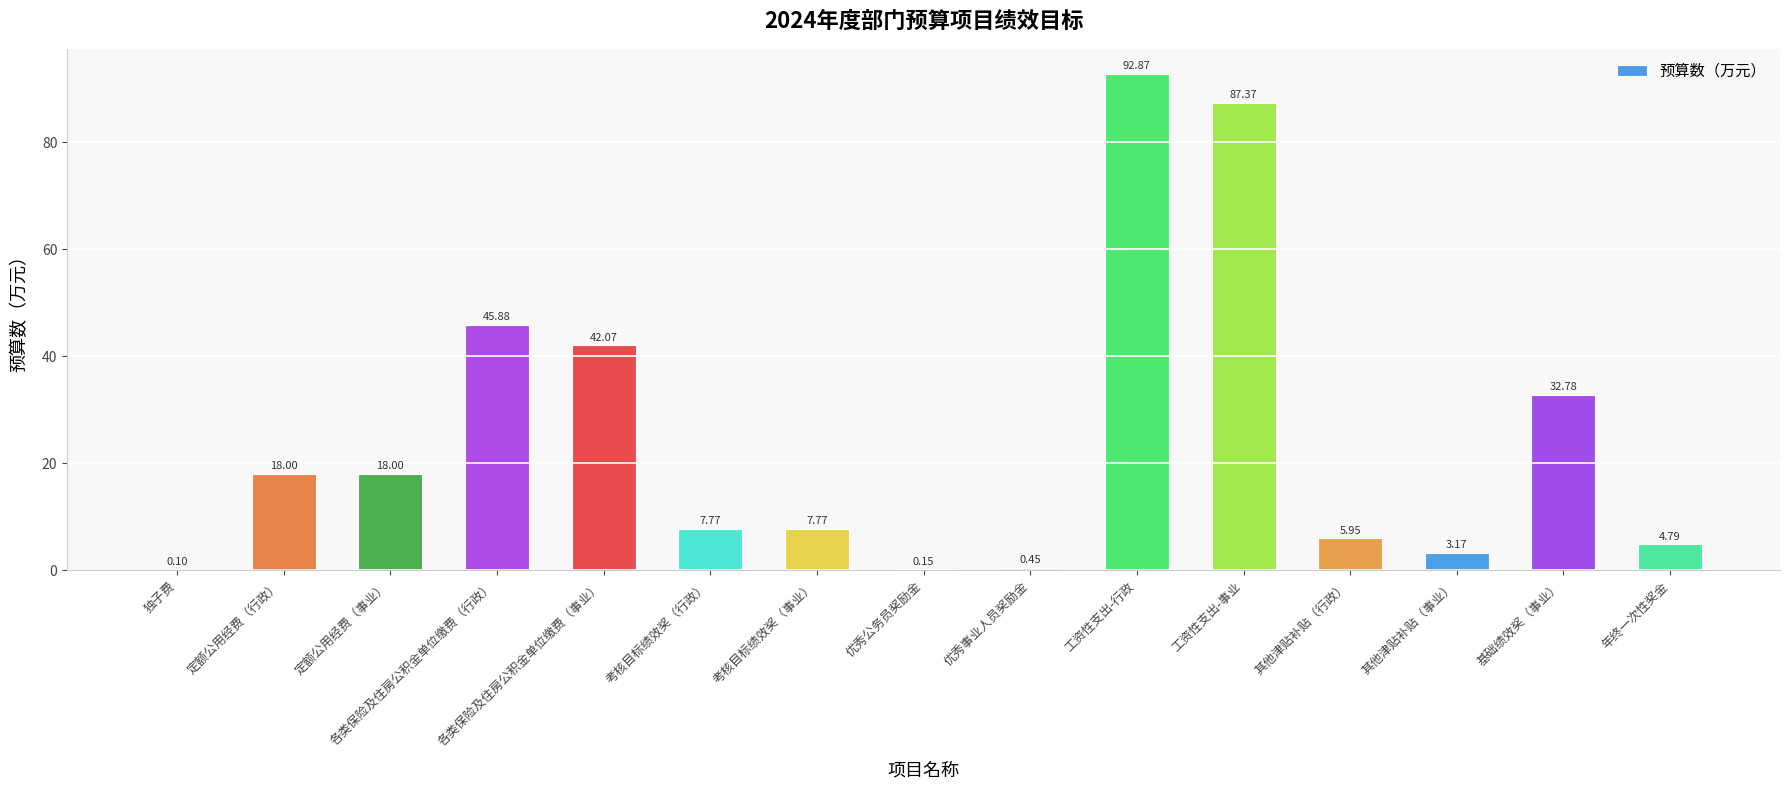

Is it true that the value at 考核目标绩效奖（行政） is 4.1?

False